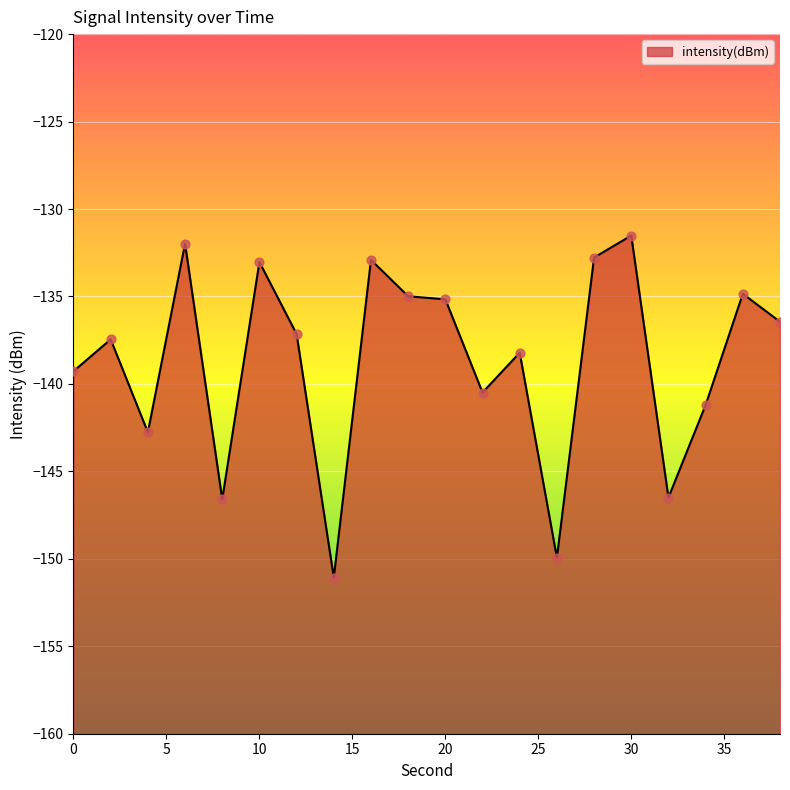

What is the change in value from 8 to 18?

+11.6